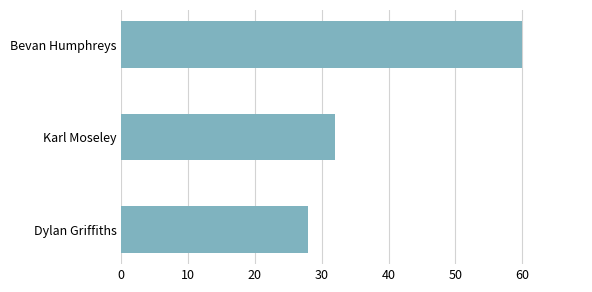

Rank the categories by value from lowest to highest.

Dylan Griffiths, Karl Moseley, Bevan Humphreys